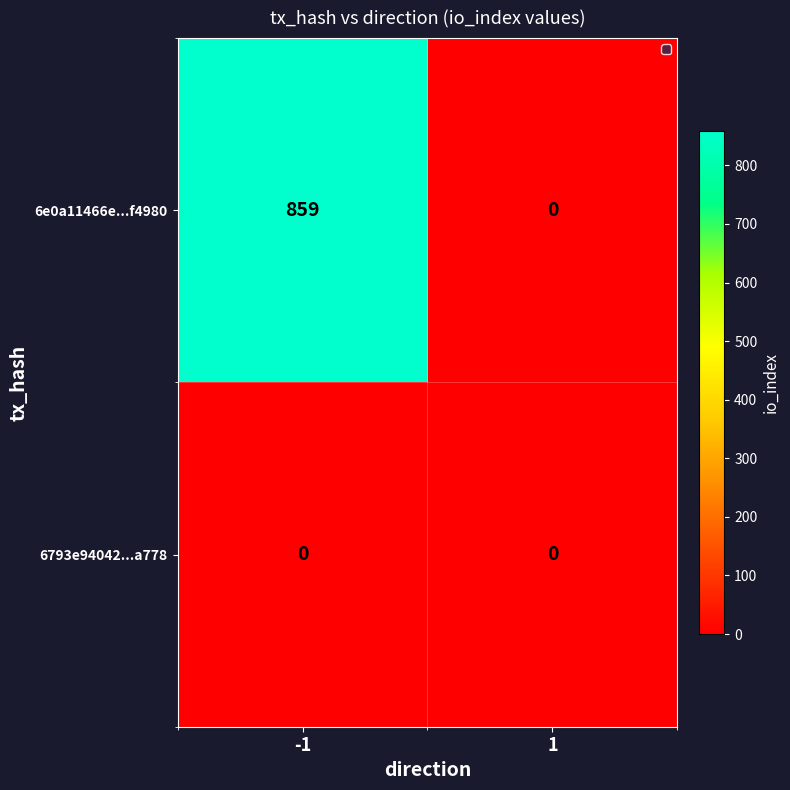

Reading left to right, transcribe all the data shown in this chart.

6e0a11466e...f4980: -1=859	1=0
6793e94042...a778: -1=0	1=0